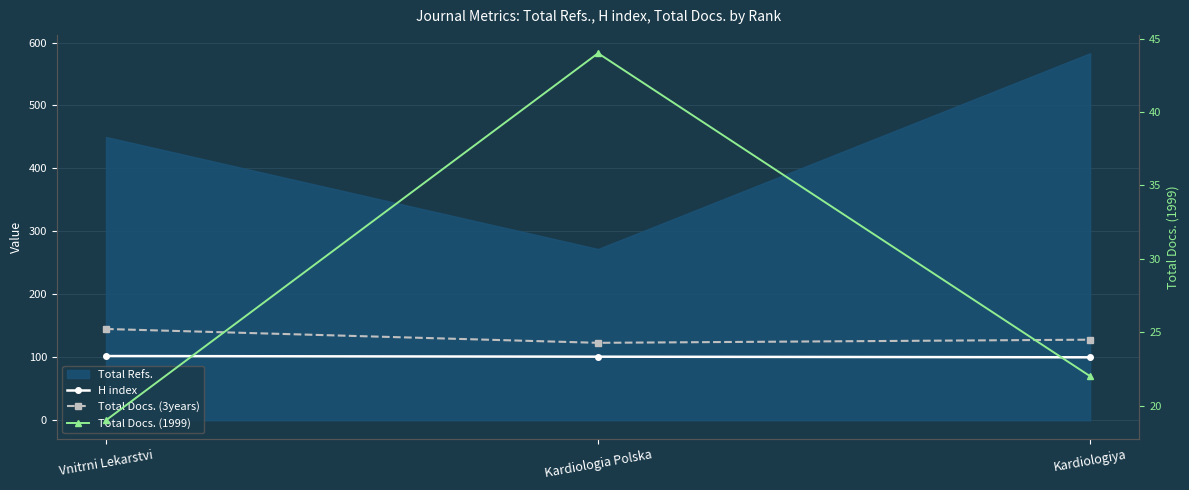

What is the label of the 1st point from the right?

Kardiologiya